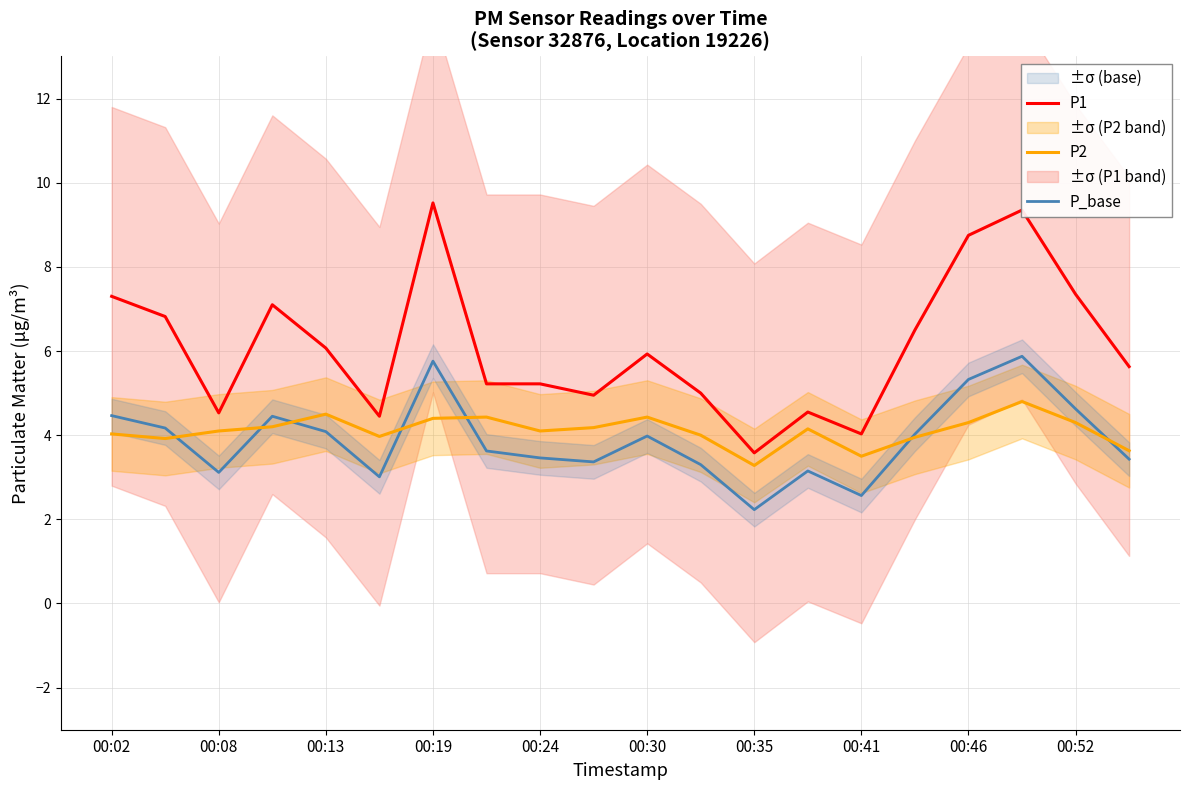

After their last crossing, which series has the higher values: P_base or P2?

P2